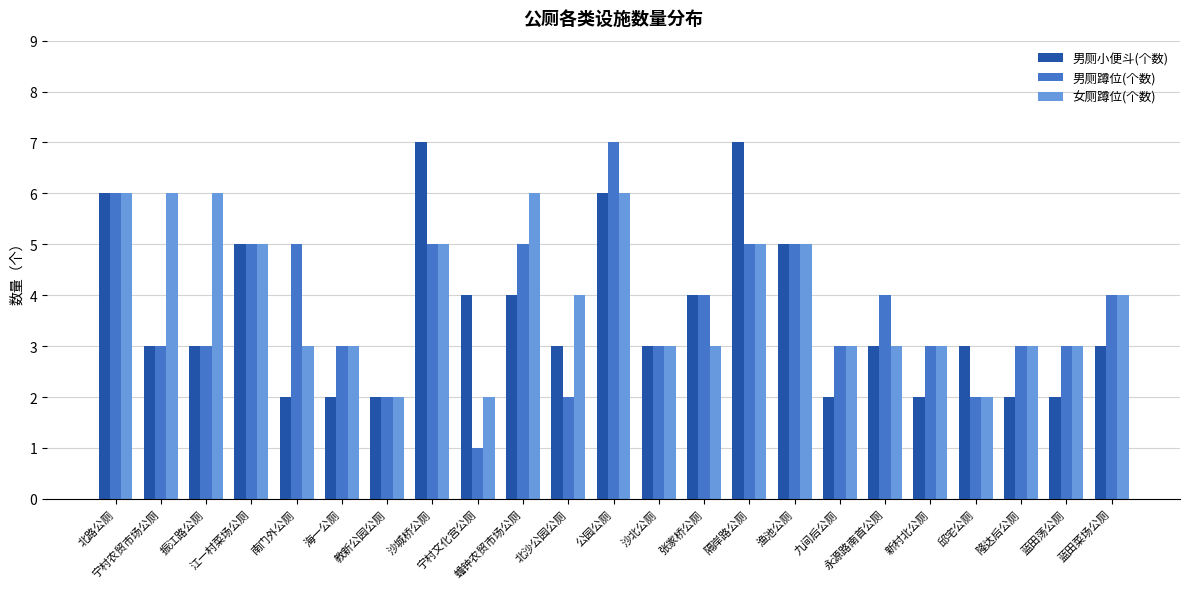

What is the sum of the 男厕小便斗(个数) values at 宁村农贸市场公厕 and 渔池公厕?

8